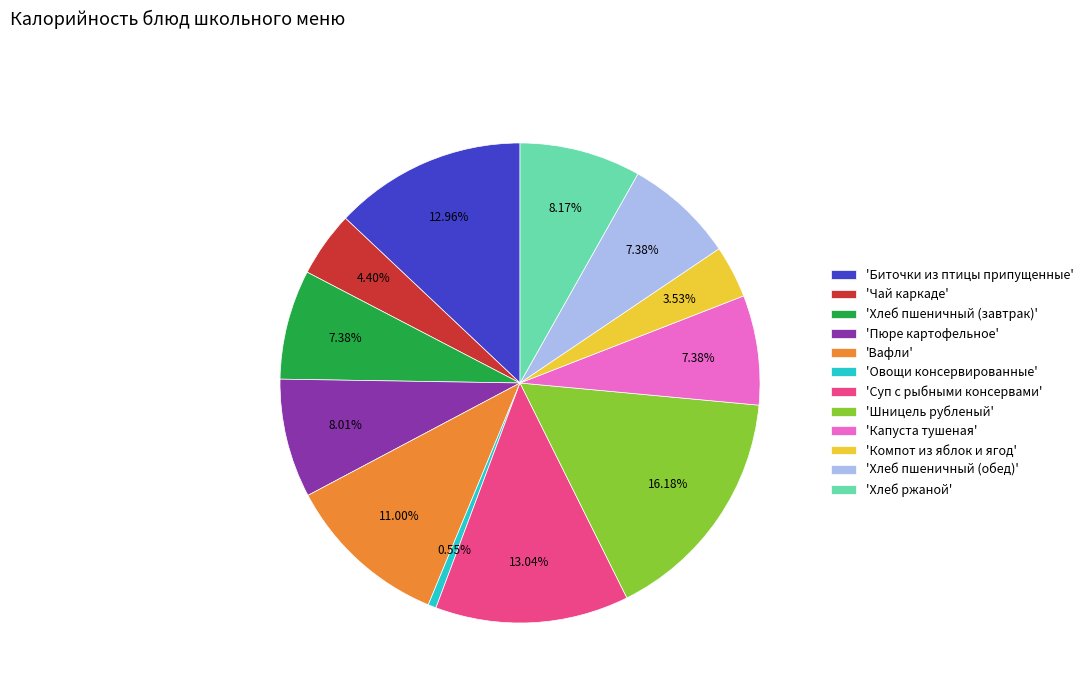

Is the sum of 'Вафли' and 'Суп с рыбными консервами' greater than half?

No